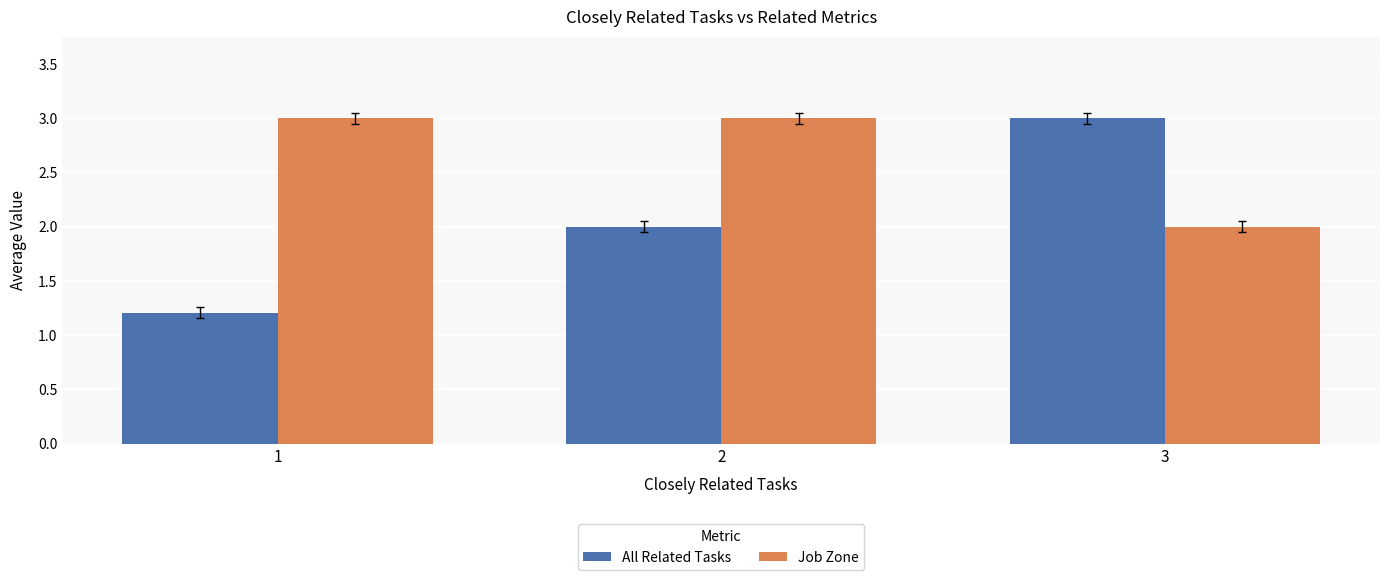

Between 1 and 3, which series saw the biggest shift?

All Related Tasks